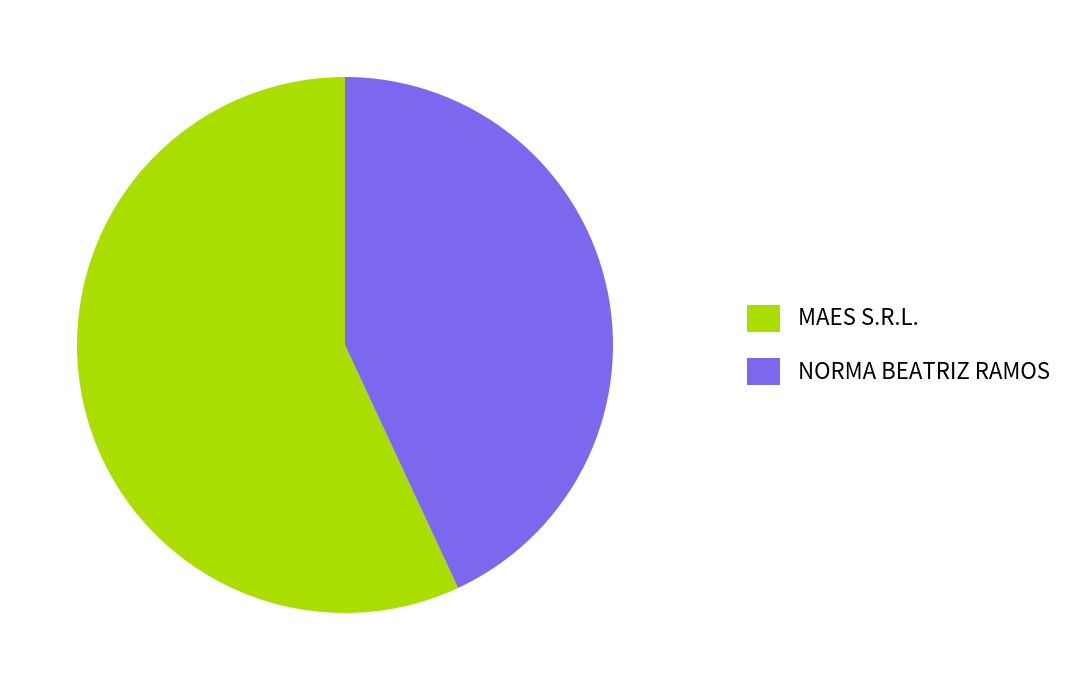

Is it true that MAES S.R.L. is 57% of the pie?

True